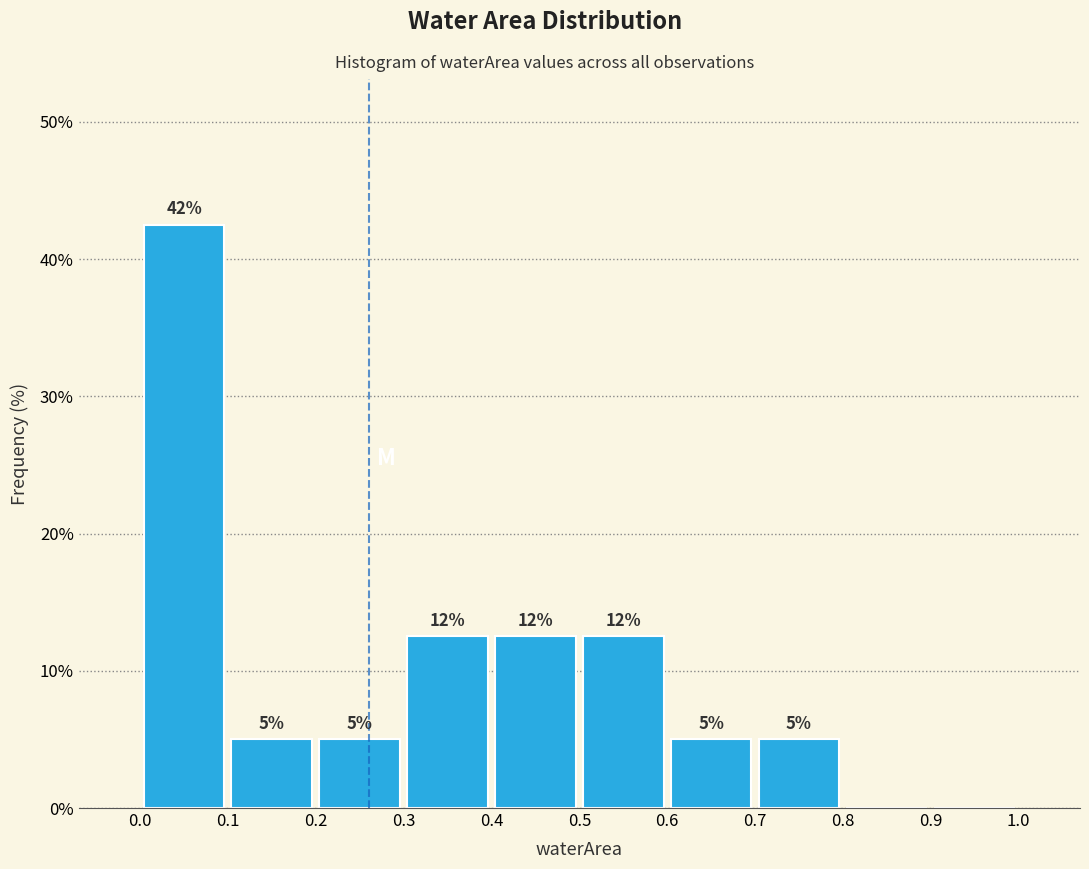

Which range on the x-axis has the tallest bar?

0.0 to 0.1